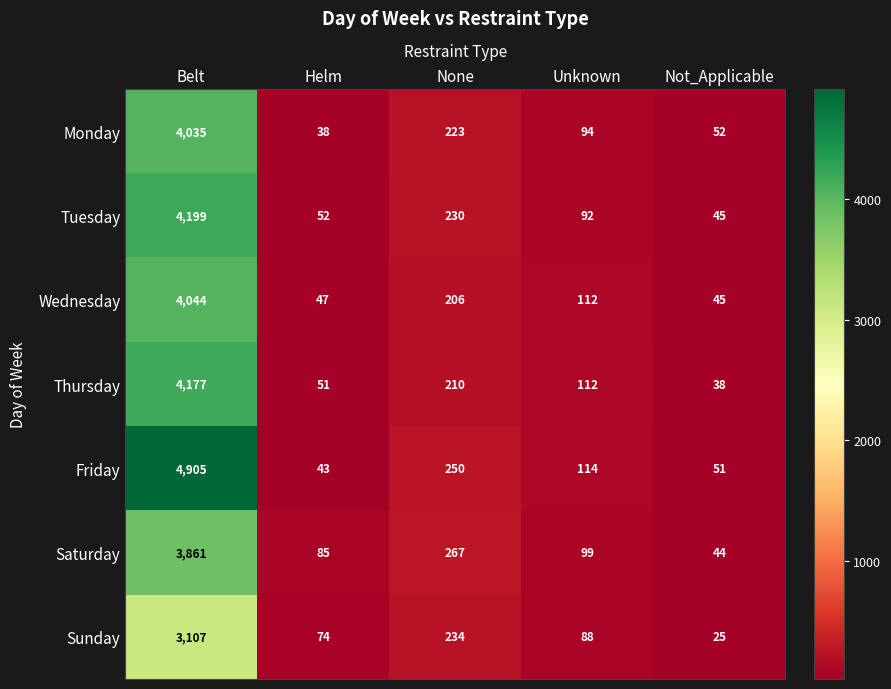

What is the total value across all series at Helm?

390